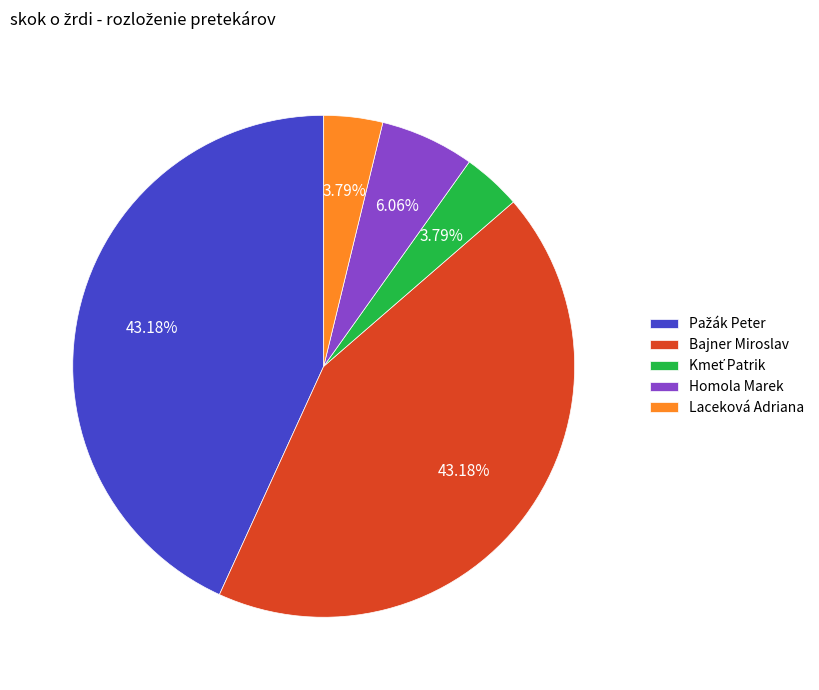

What is the ratio of the value at Laceková Adriana to the value at Homola Marek?

0.6